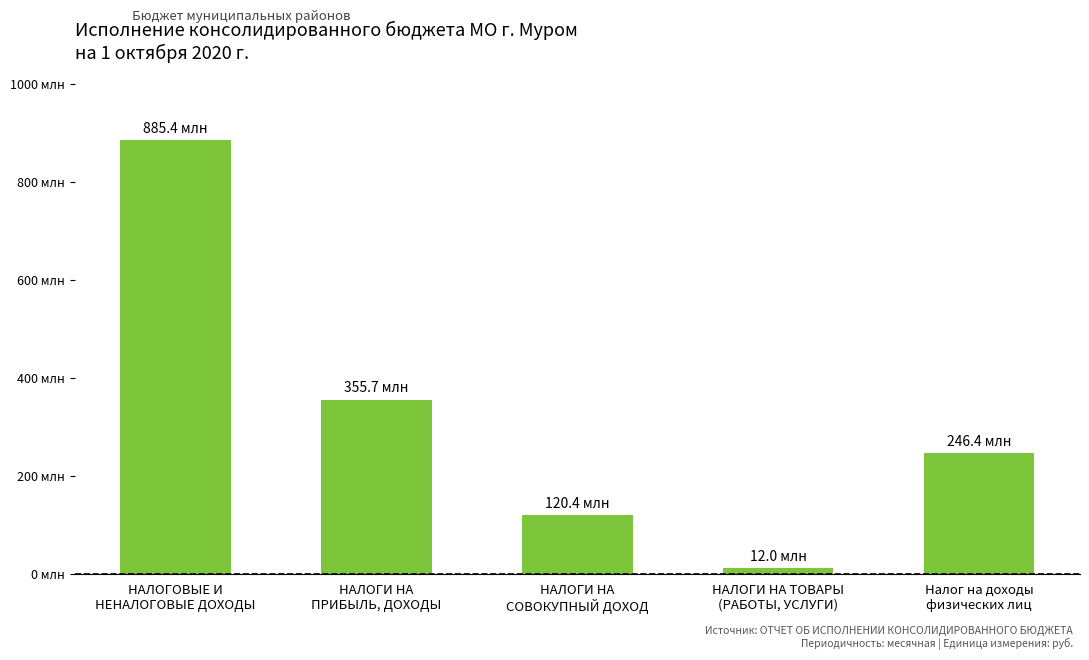

At which label does the data first exceed 246418702?

НАЛОГОВЫЕ И
НЕНАЛОГОВЫЕ ДОХОДЫ